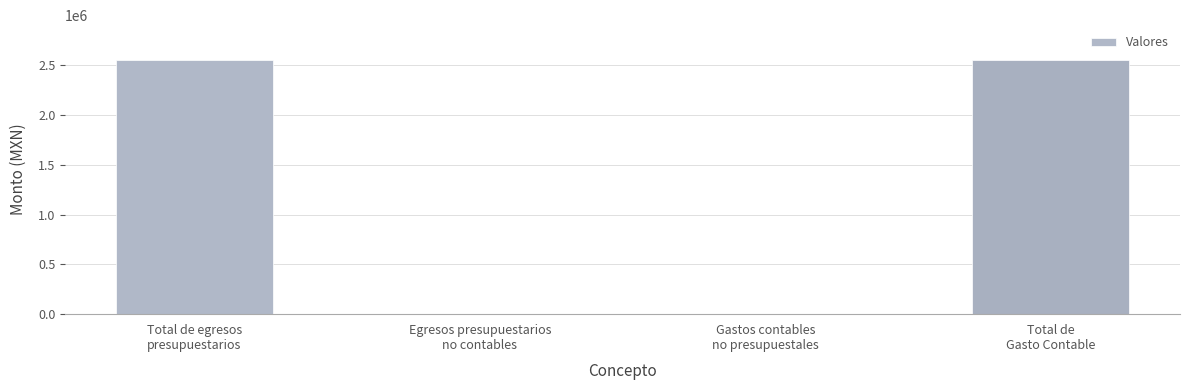

Reading left to right, extract all data points from this chart.

2549082.9	0.0	0.0	2549082.9